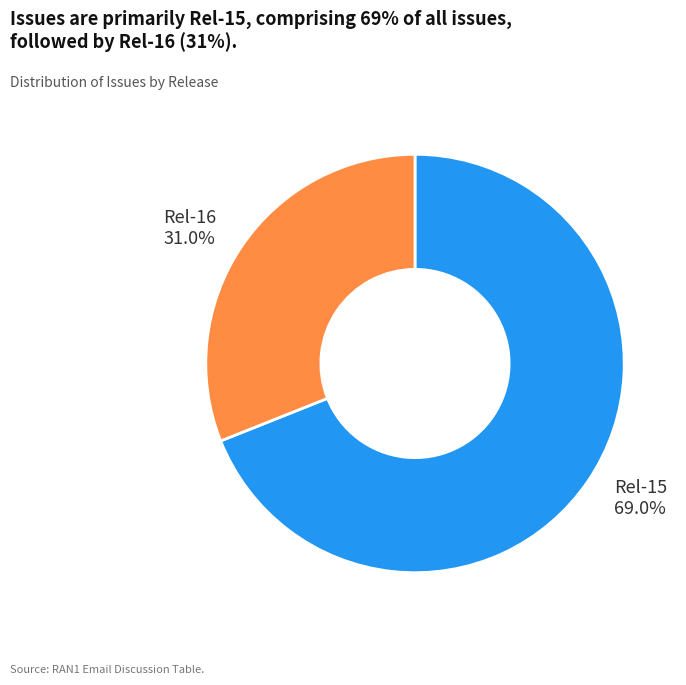

Does any single category account for the majority?

Yes